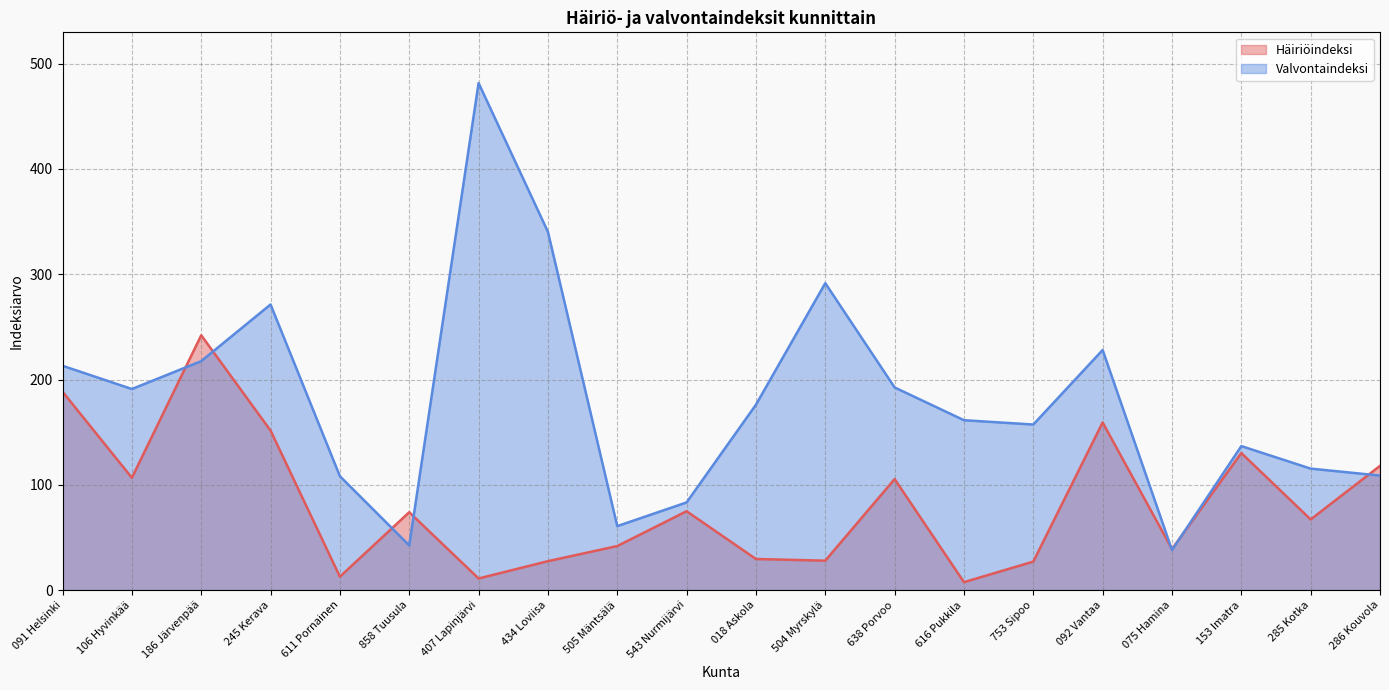

Which category has the highest value in the Häiriöindeksi series?

186 Järvenpää